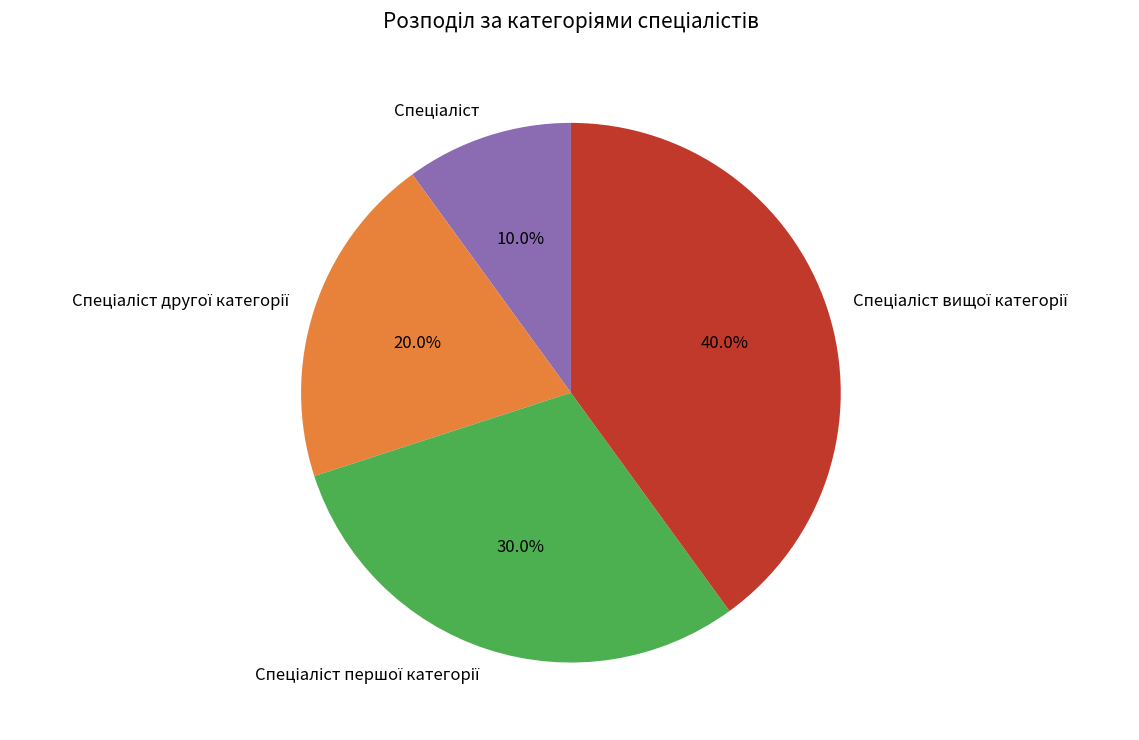

Is there a majority slice in this chart?

No